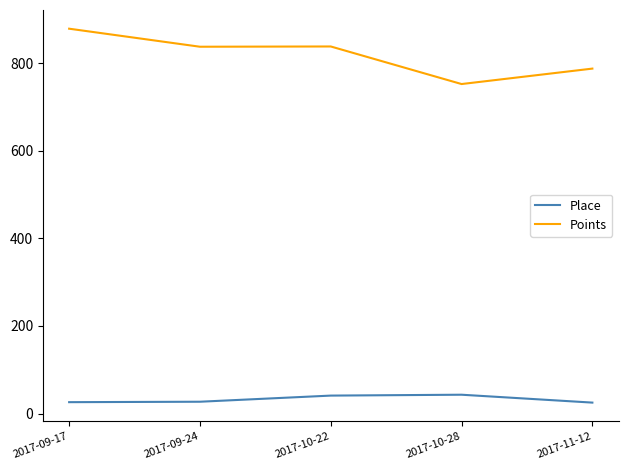

True or false: Points and Place cross at least once.

False